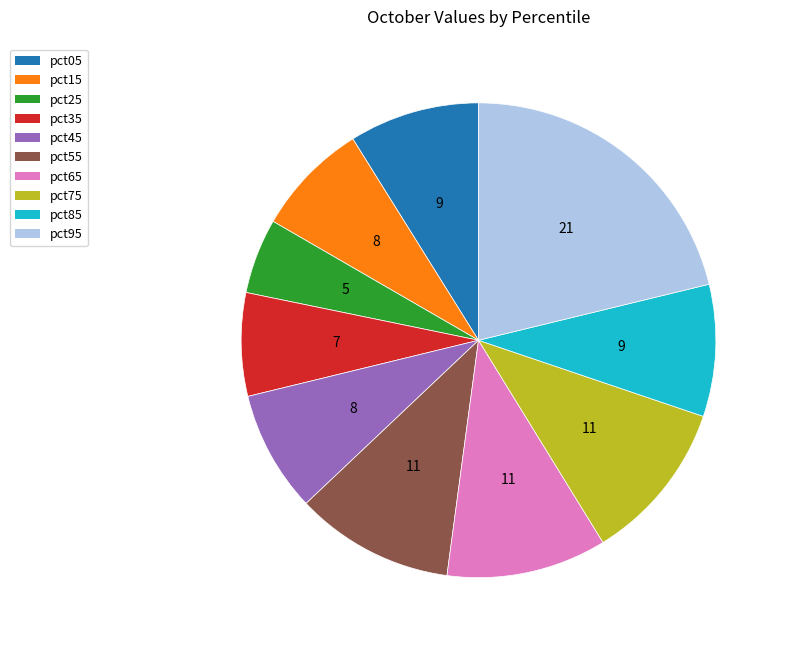

Does pct35 represent more than half of the total?

No